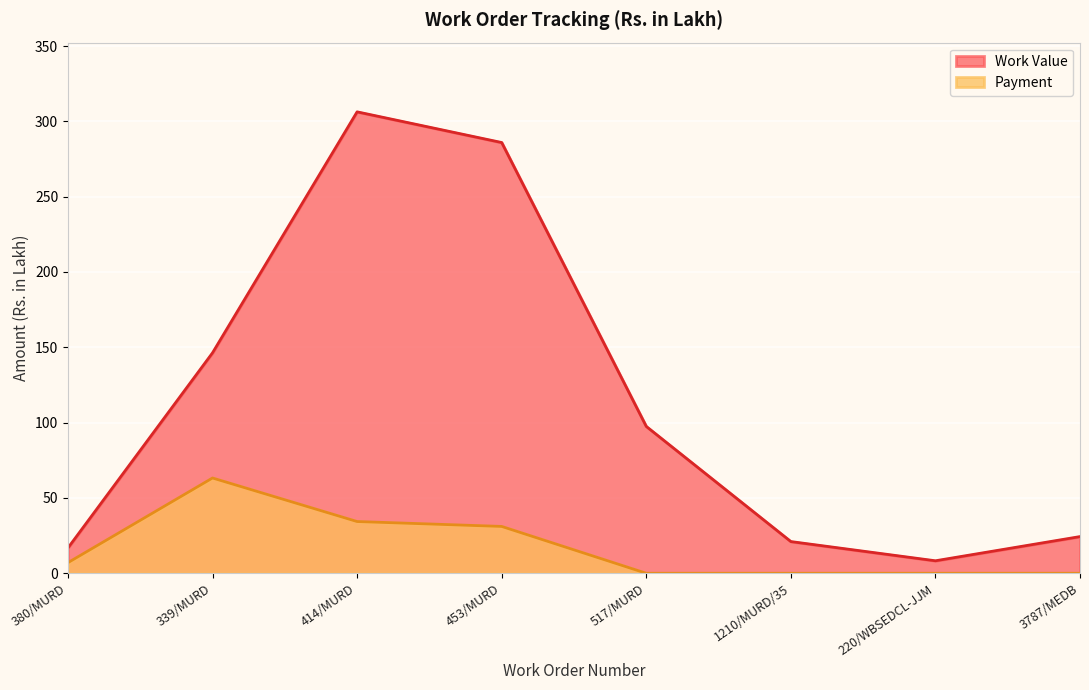

Is it true that Payment equals 47.9 at 453/MURD?

False